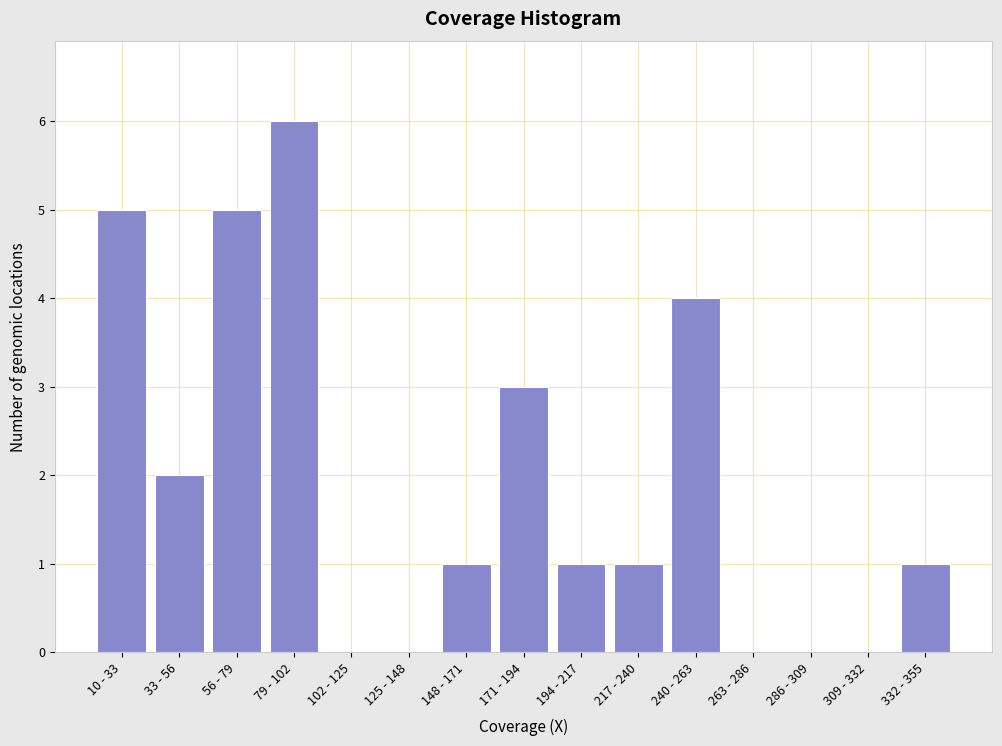

Reading left to right, what are all the values shown in this chart?

10 - 33=5	33 - 56=2	56 - 79=5	79 - 102=6	102 - 125=0	125 - 148=0	148 - 171=1	171 - 194=3	194 - 217=1	217 - 240=1	240 - 263=4	263 - 286=0	286 - 309=0	309 - 332=0	332 - 355=1